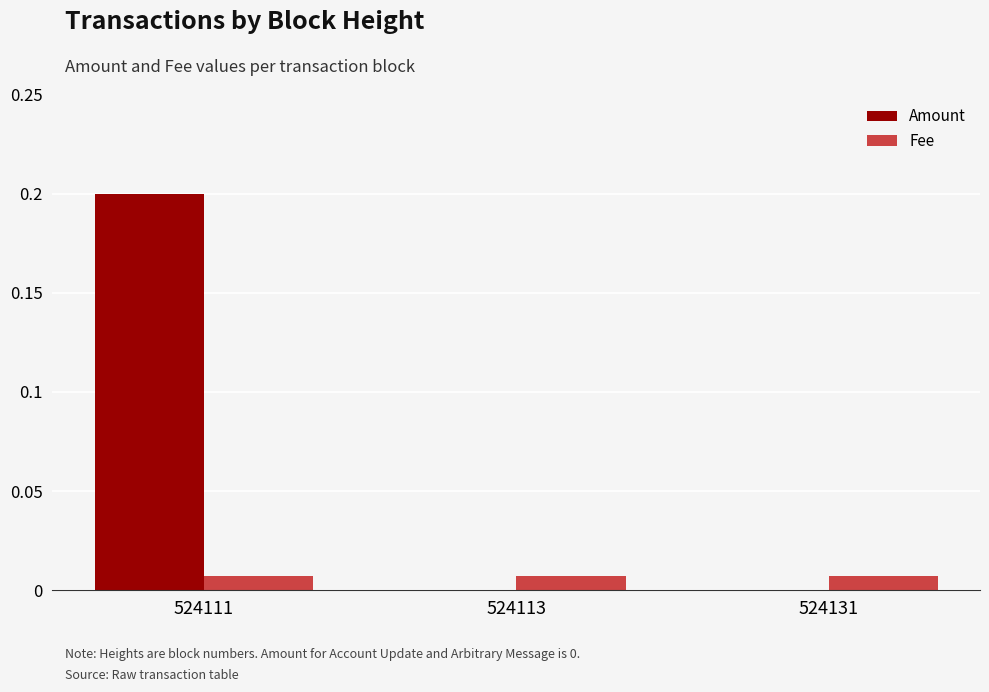

The Fee series shows 0.0 at 524131. True or false?

True